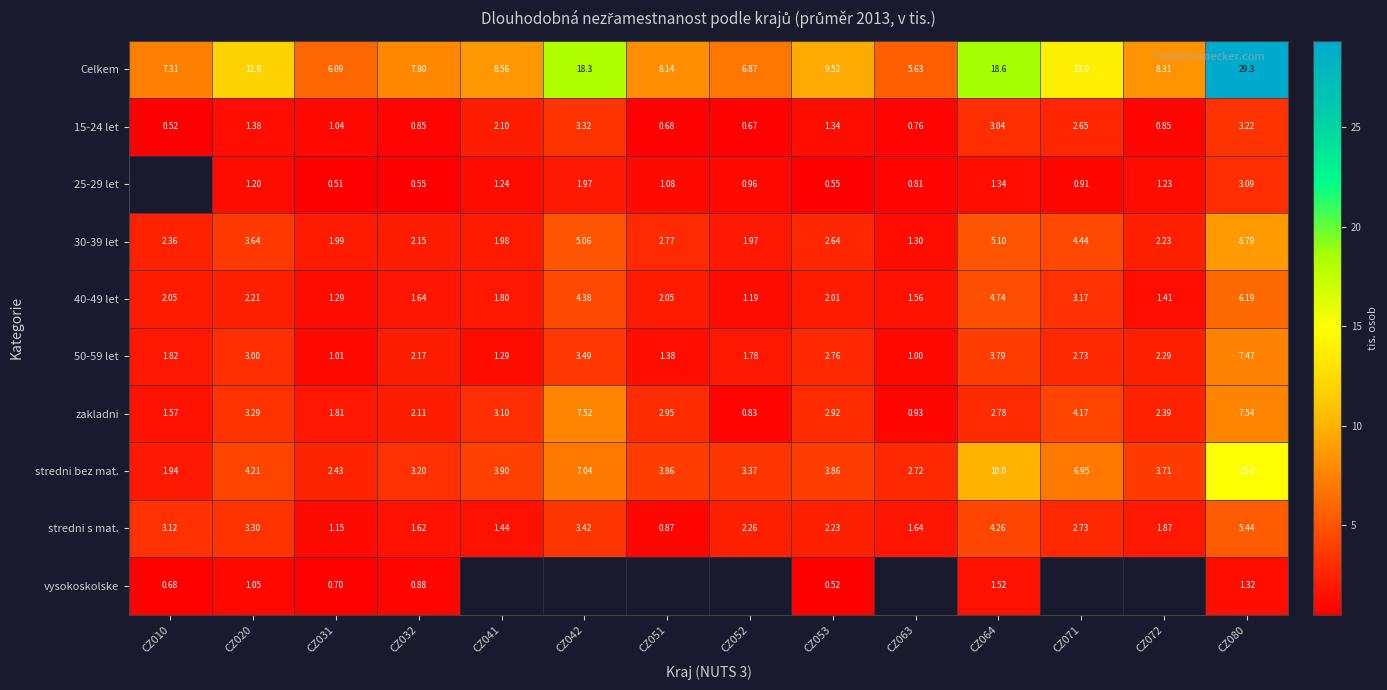

At which label is 40-49 let closest to 3?

CZ071